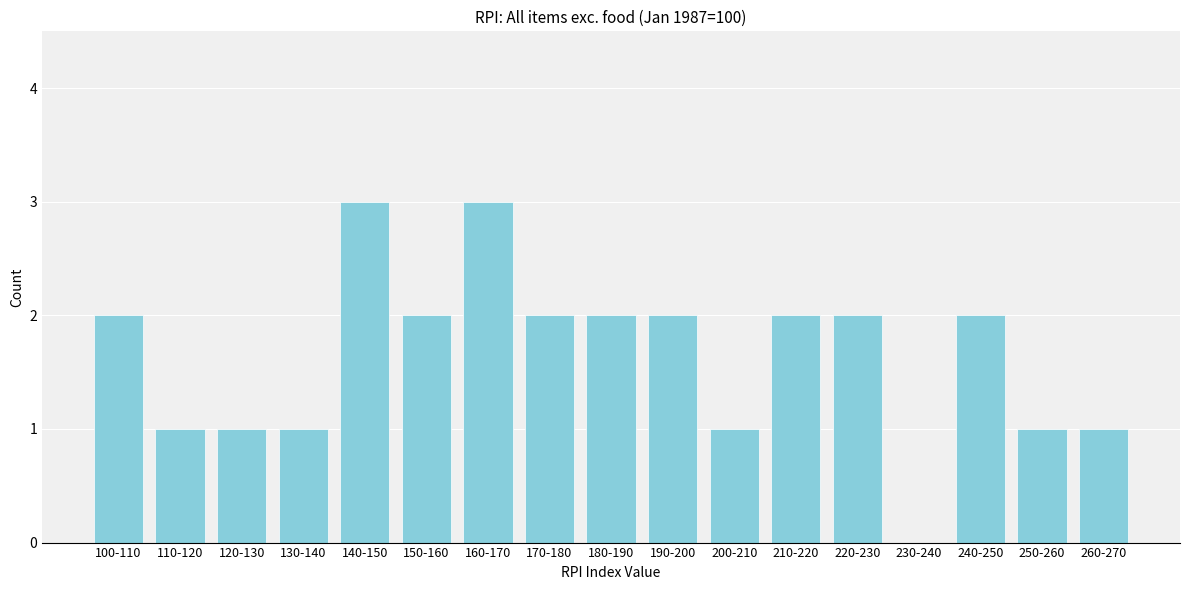

Reading left to right, extract all data points from this chart.

100-110=2	110-120=1	120-130=1	130-140=1	140-150=3	150-160=2	160-170=3	170-180=2	180-190=2	190-200=2	200-210=1	210-220=2	220-230=2	230-240=0	240-250=2	250-260=1	260-270=1